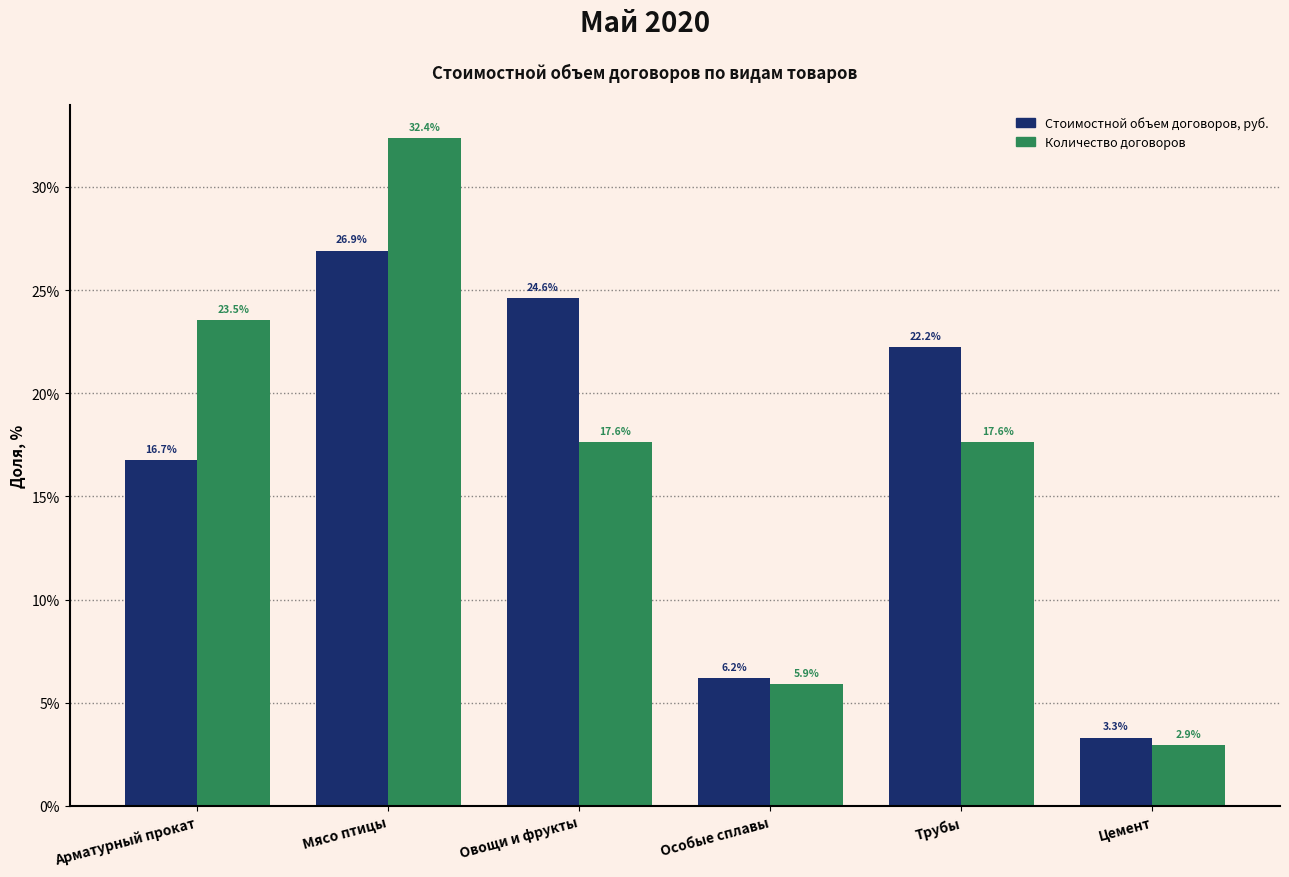

Read the Количество договоров value at Овощи и фрукты.

17.6